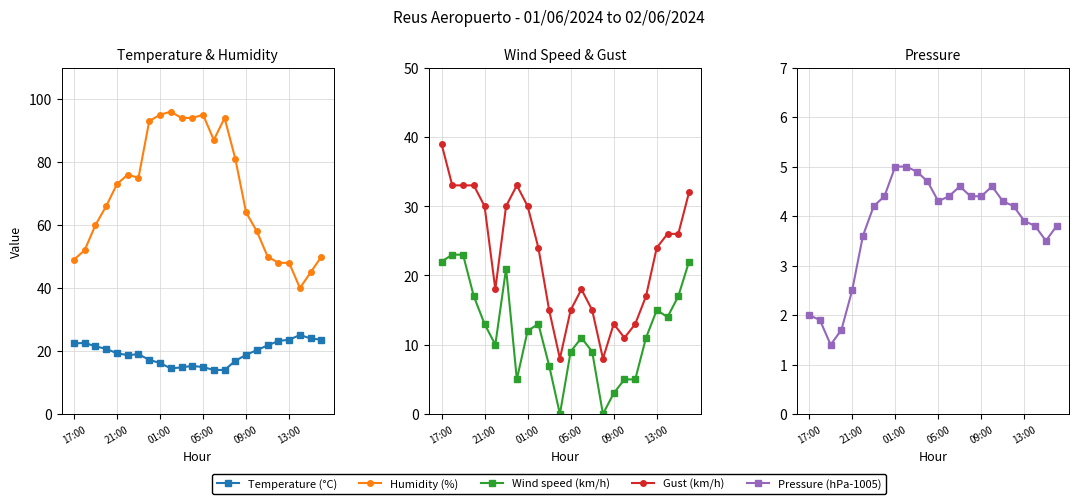

How many lines are shown in the chart?

5